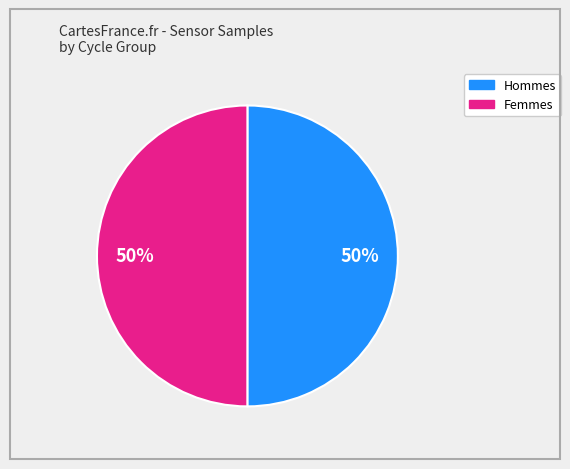

To the nearest percent, what is the average slice percentage?

50%